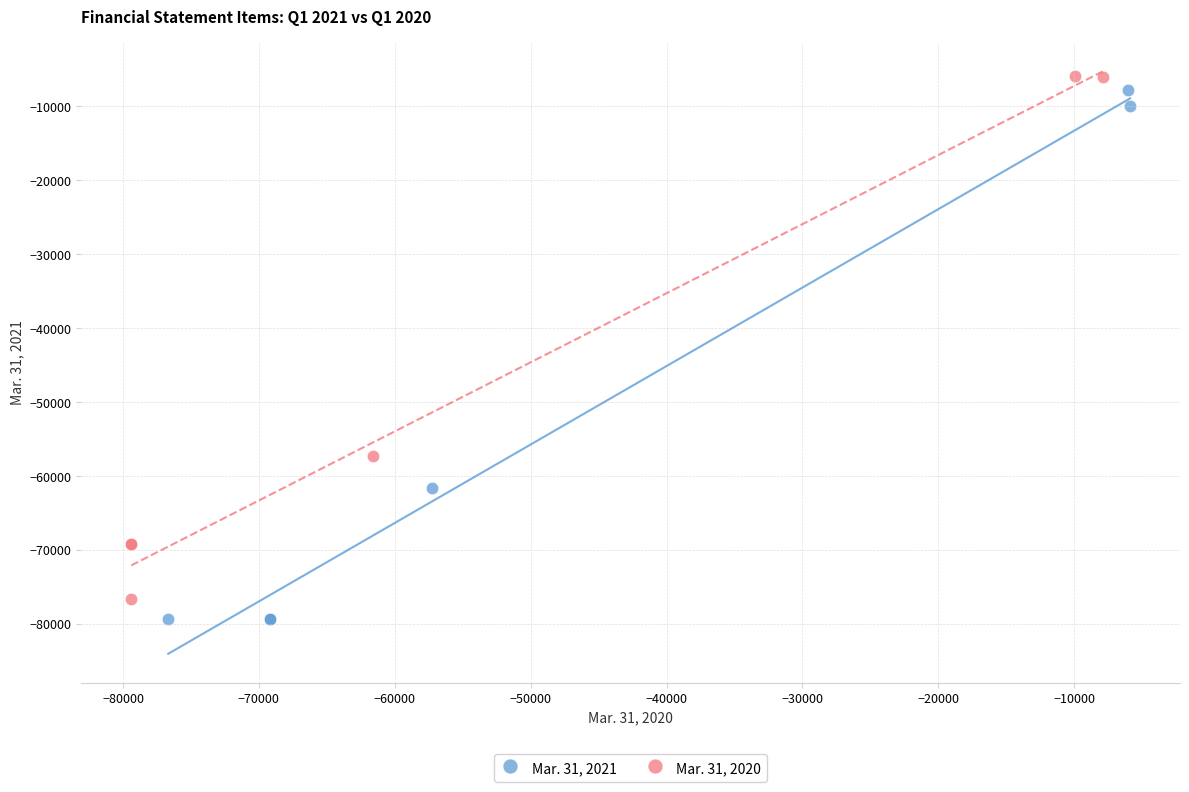

Which series contains the highest Y value?

Mar. 31, 2020